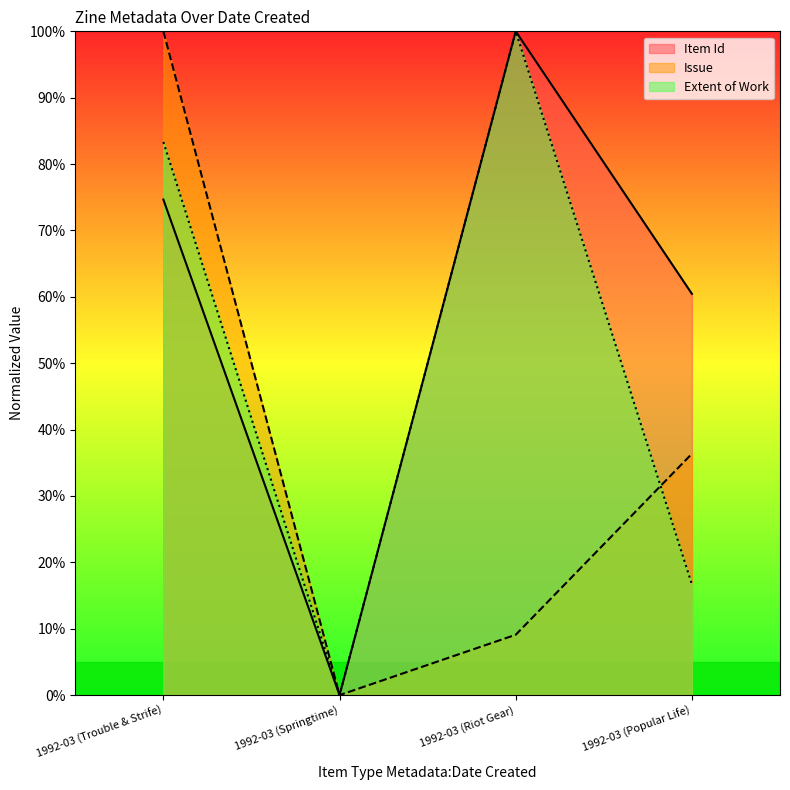

What is the label of the 4th point from the right?

1992-03 (Trouble & Strife)